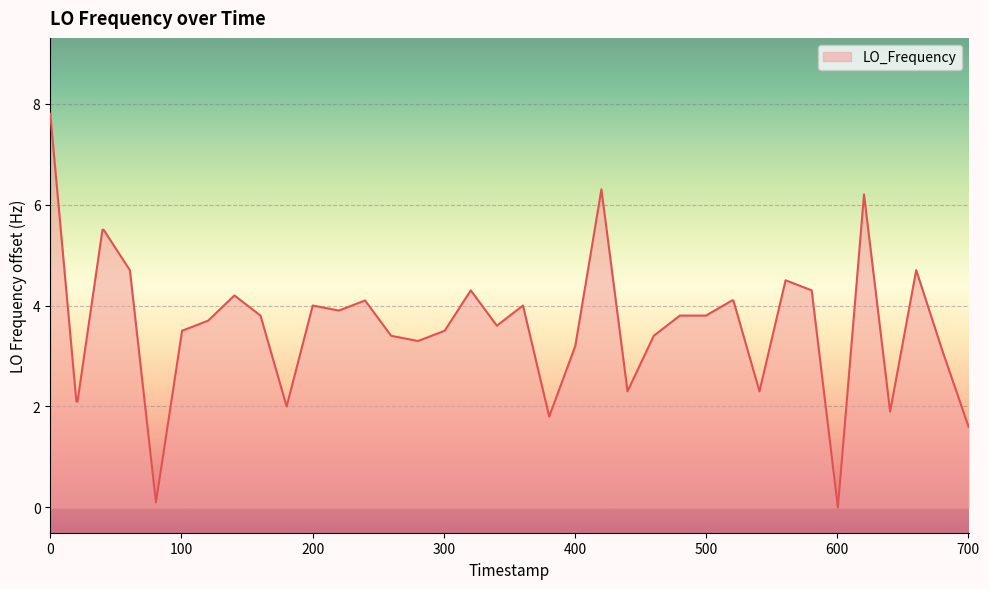

What is the difference between the maximum and minimum values?

7.8